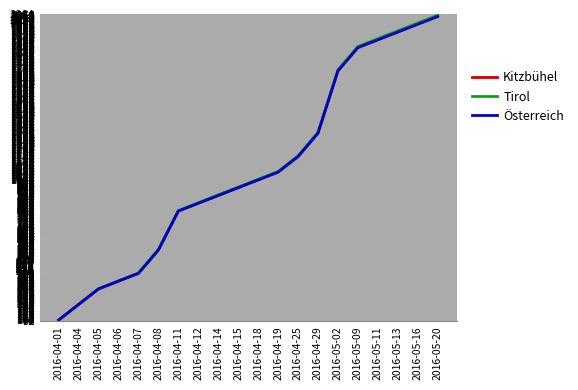

At which label is Kitzbühel closest to 1075?

2016-04-19